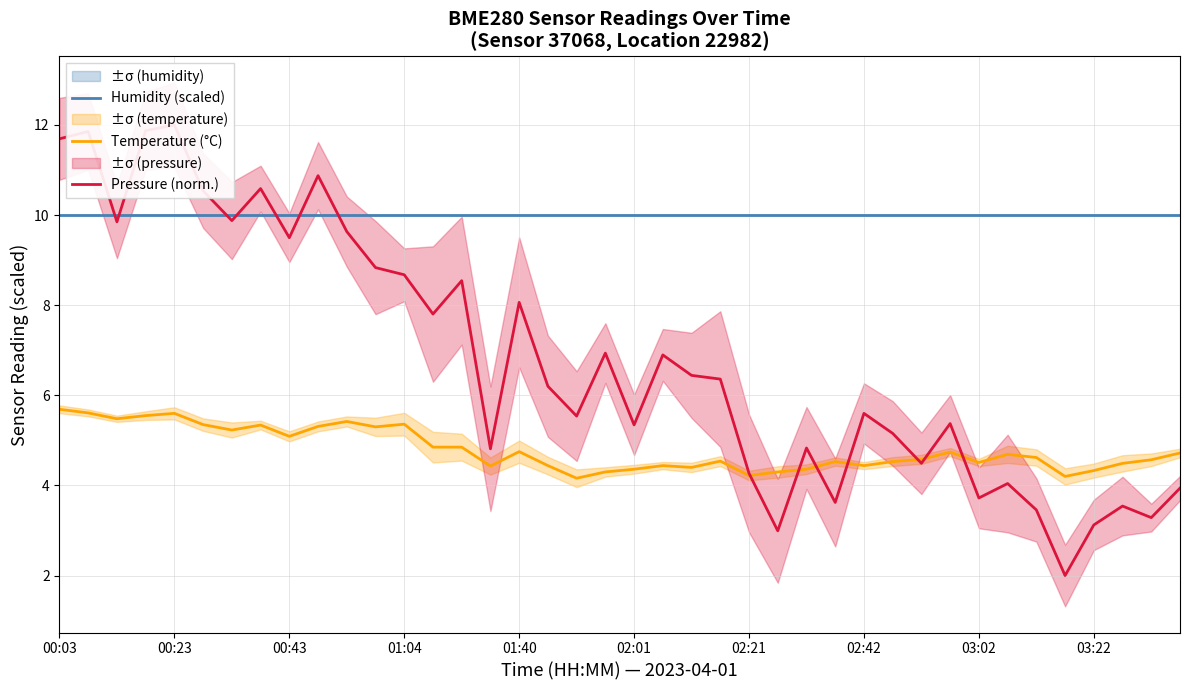

The Humidity (scaled) series shows 15.9 at 02:01. True or false?

False